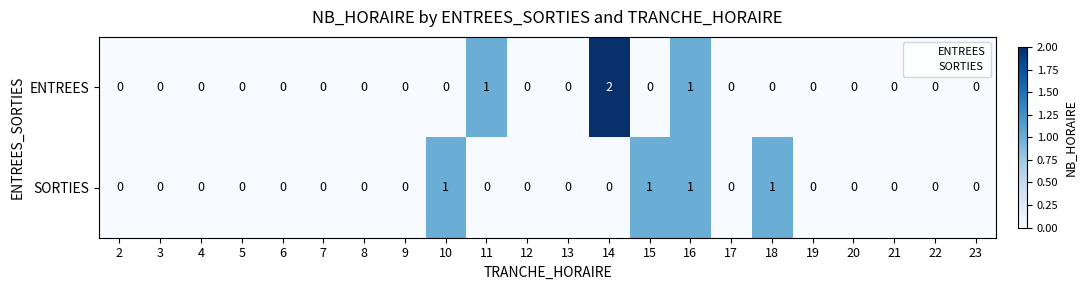

Which label corresponds to the largest value in the chart?

14